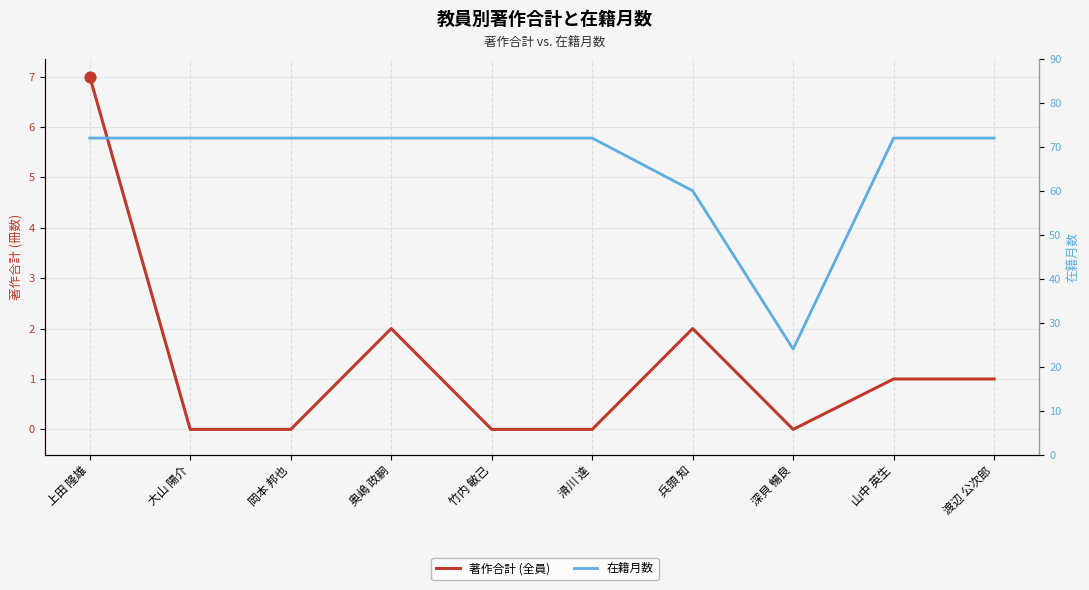

Which series contains the lowest Y value?

著作合計